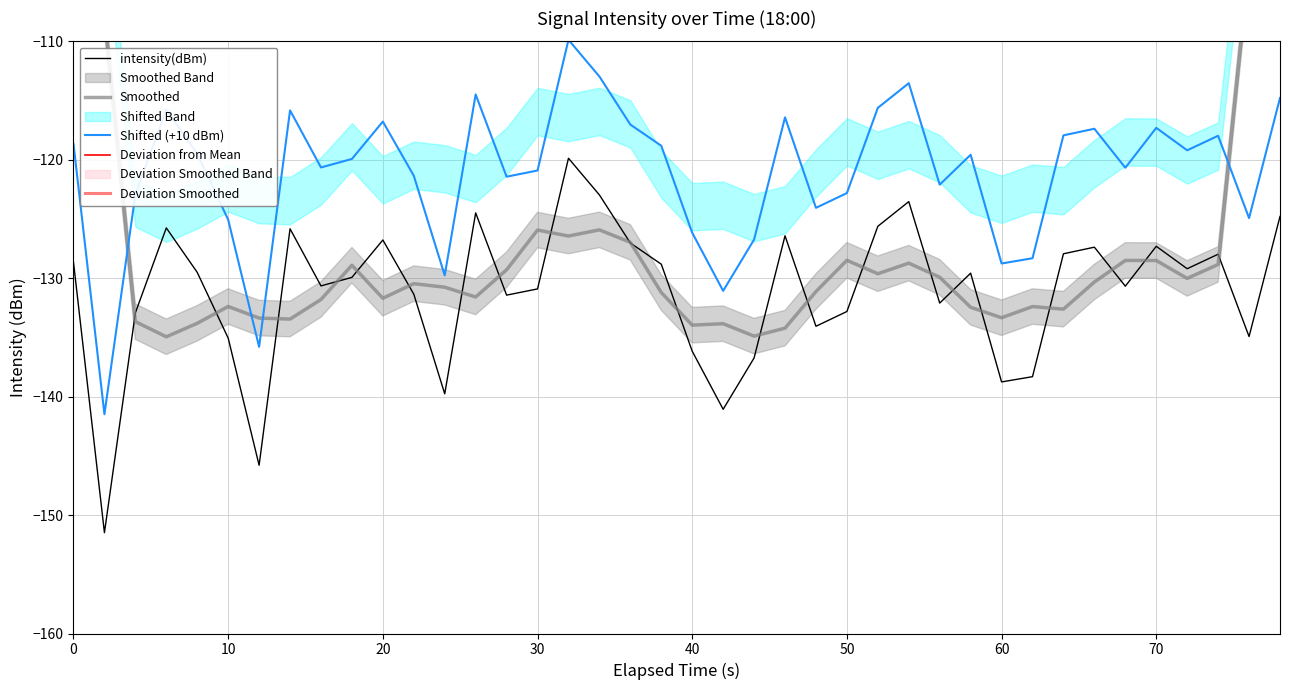

What is the highest value of the Shifted (+10 dBm) series?

-109.9